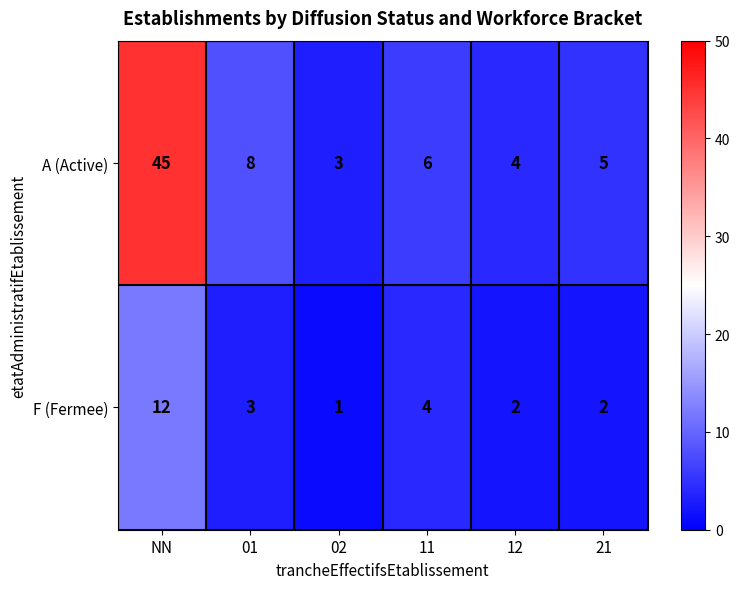

What is the sum of all A (Active) values?

71